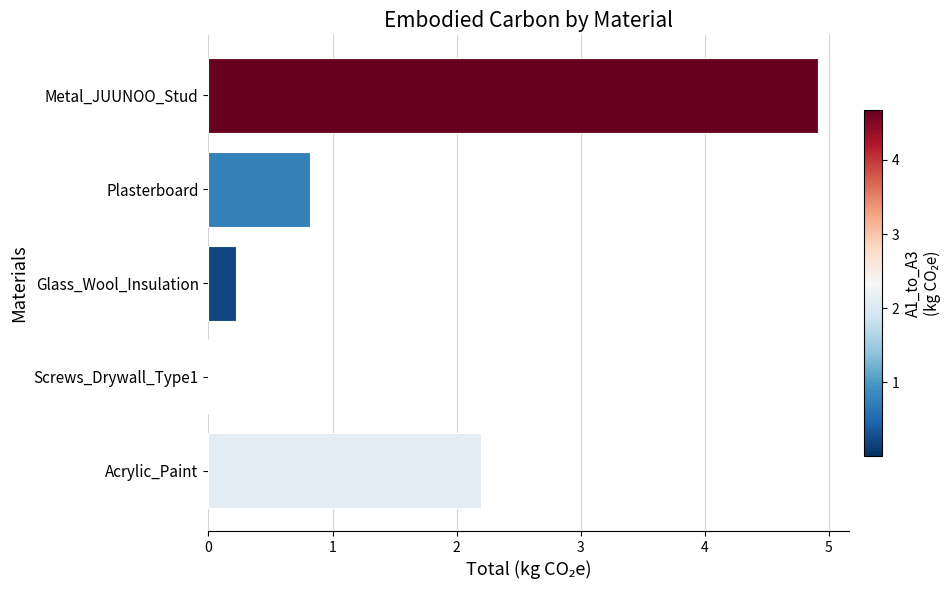

What is the sum of the values at Glass_Wool_Insulation and Metal_JUUNOO_Stud?

5.1